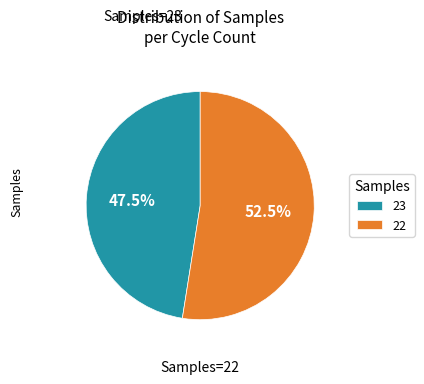

Which slice is the largest?

22